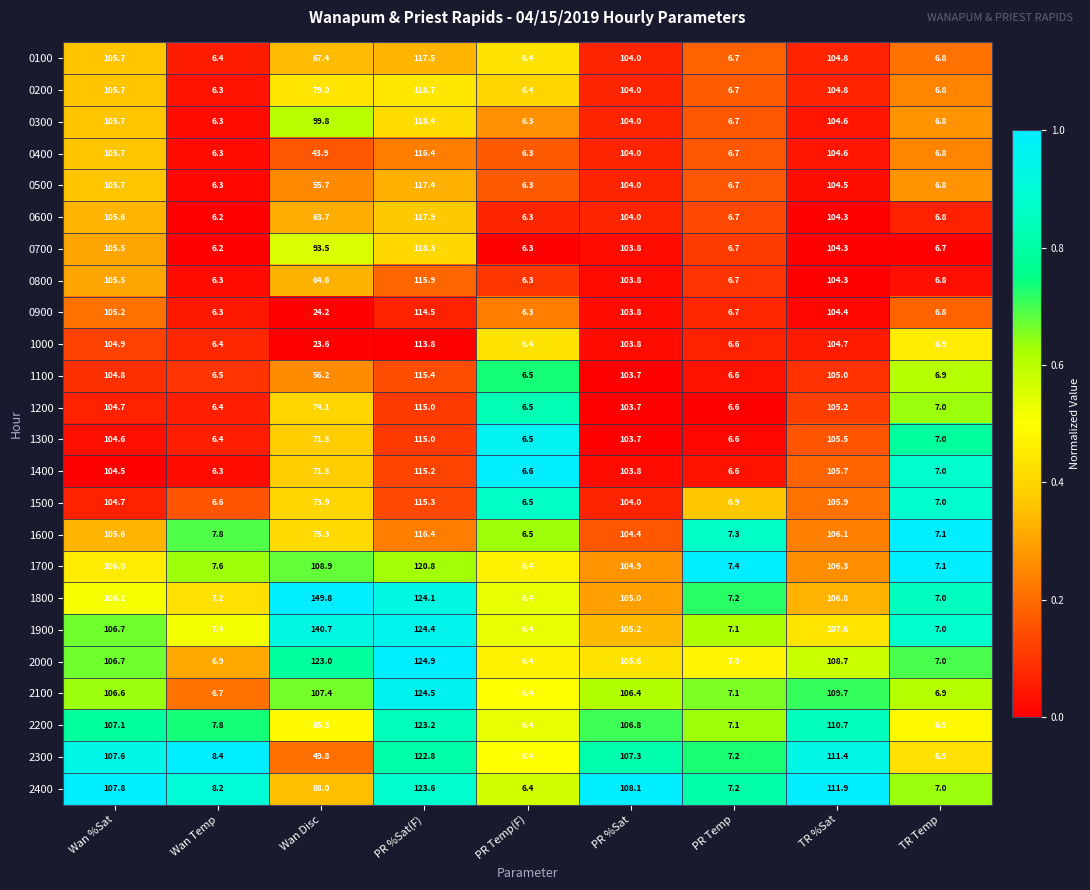

What is the spread (max minus min) of values at Wan Temp?

2.2